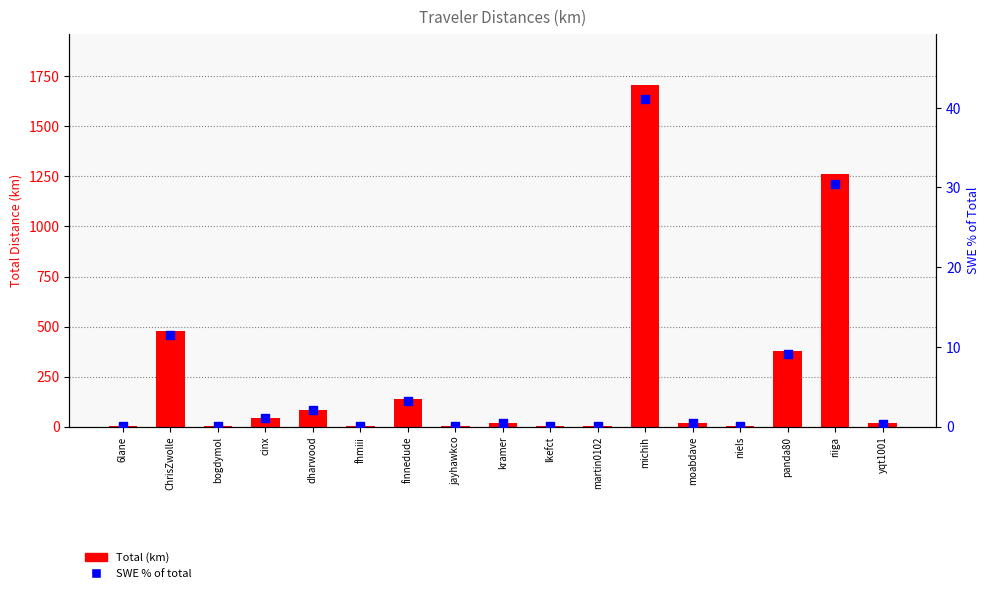

What is the total value across all series at bogdymol?

2.4